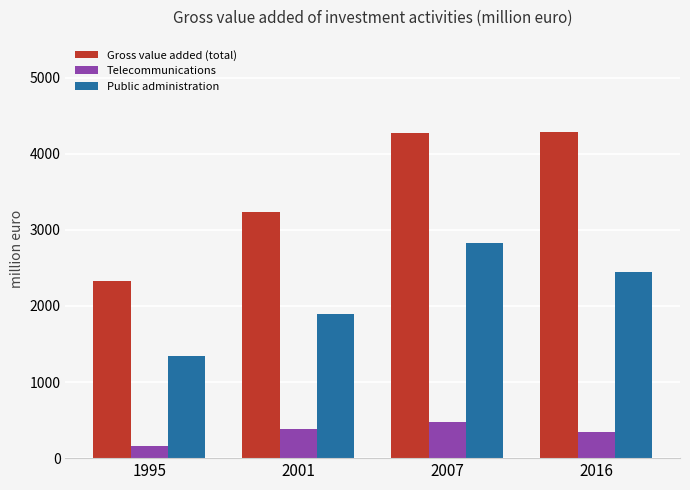

Rank the categories by Public administration value from highest to lowest.

2007, 2016, 2001, 1995